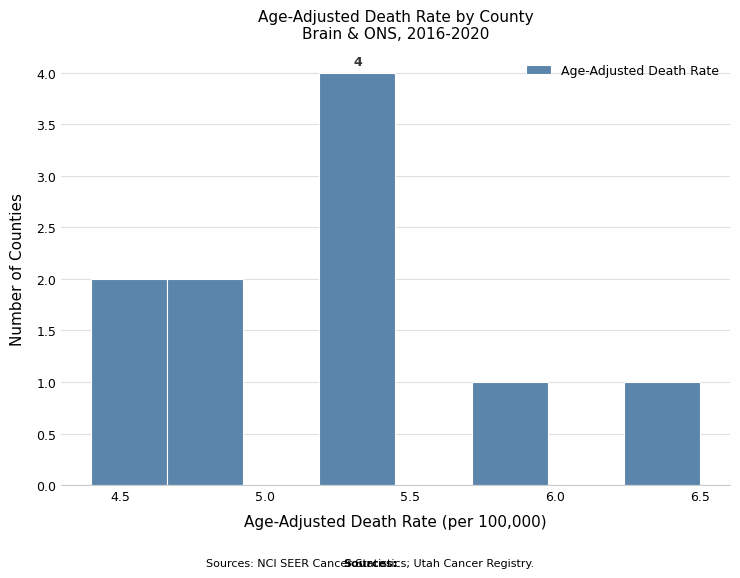

Which range on the x-axis has the tallest bar?

5.20 to 5.45